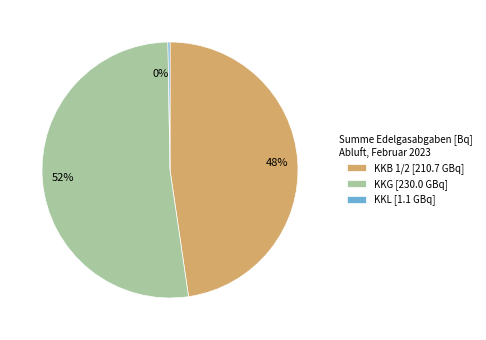

Which has a higher value, 48% or 52%?

52%